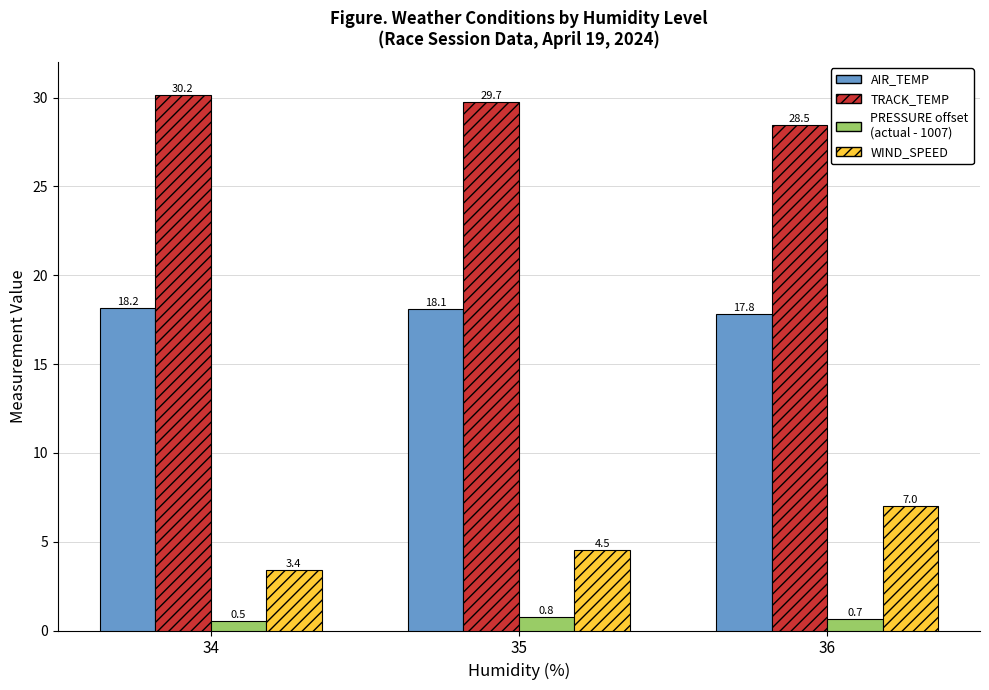

At which category does the chart reach its minimum across all series?

34